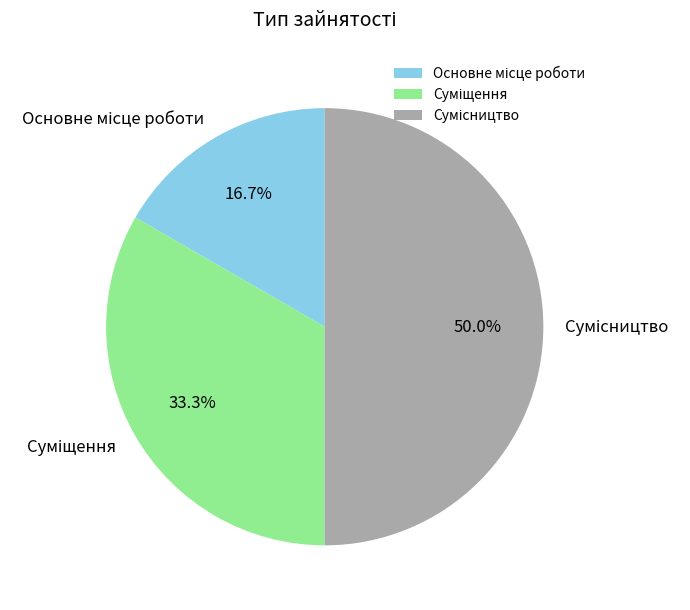

What portion of the pie excludes Сумісництво?

50.0%